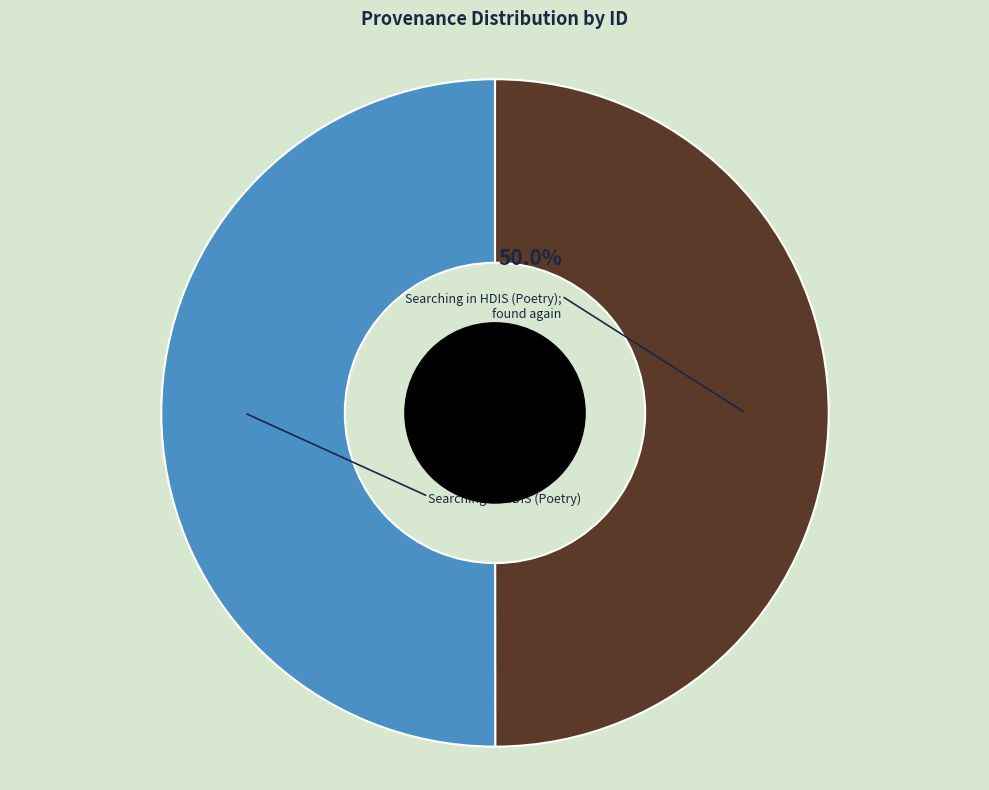

How many segments does this pie chart have?

2